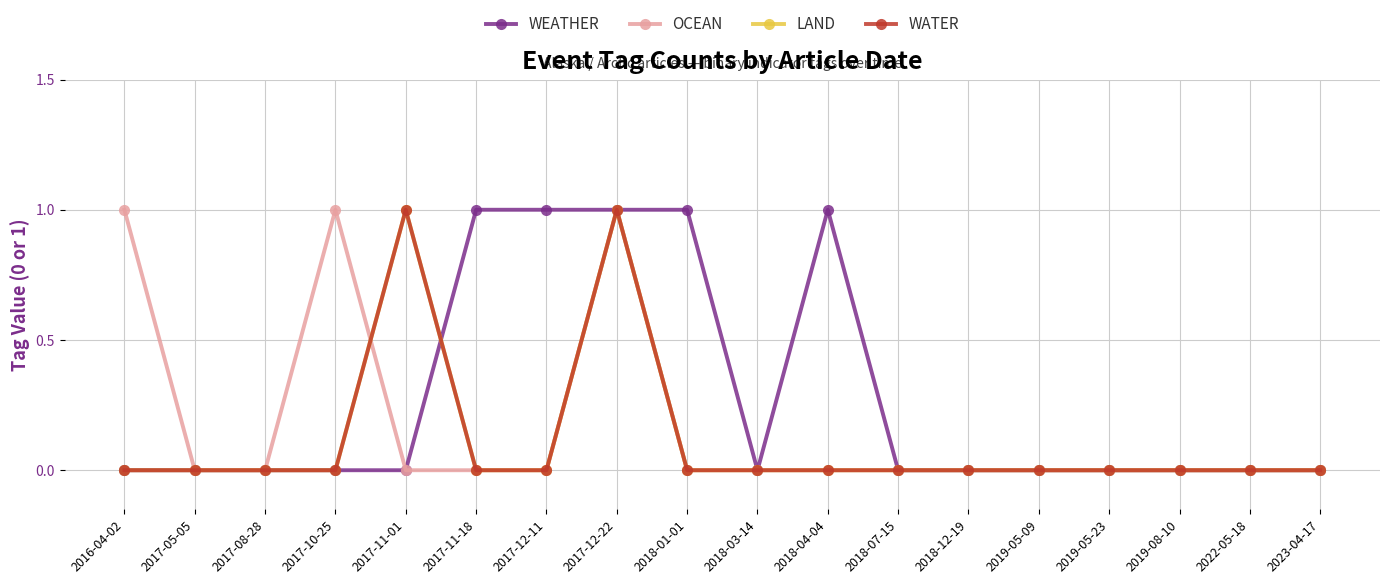

Where do WEATHER and LAND first cross each other?

2017-11-01 and 2017-11-18